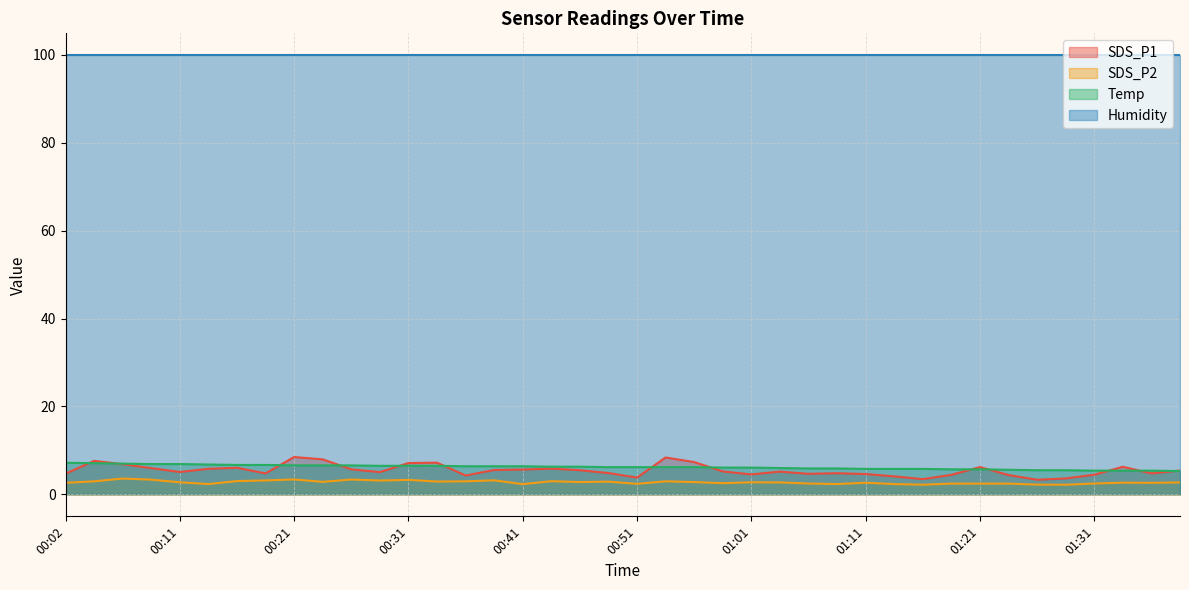

What is the difference between the second highest and second lowest values in the SDS_P2 series?

1.2